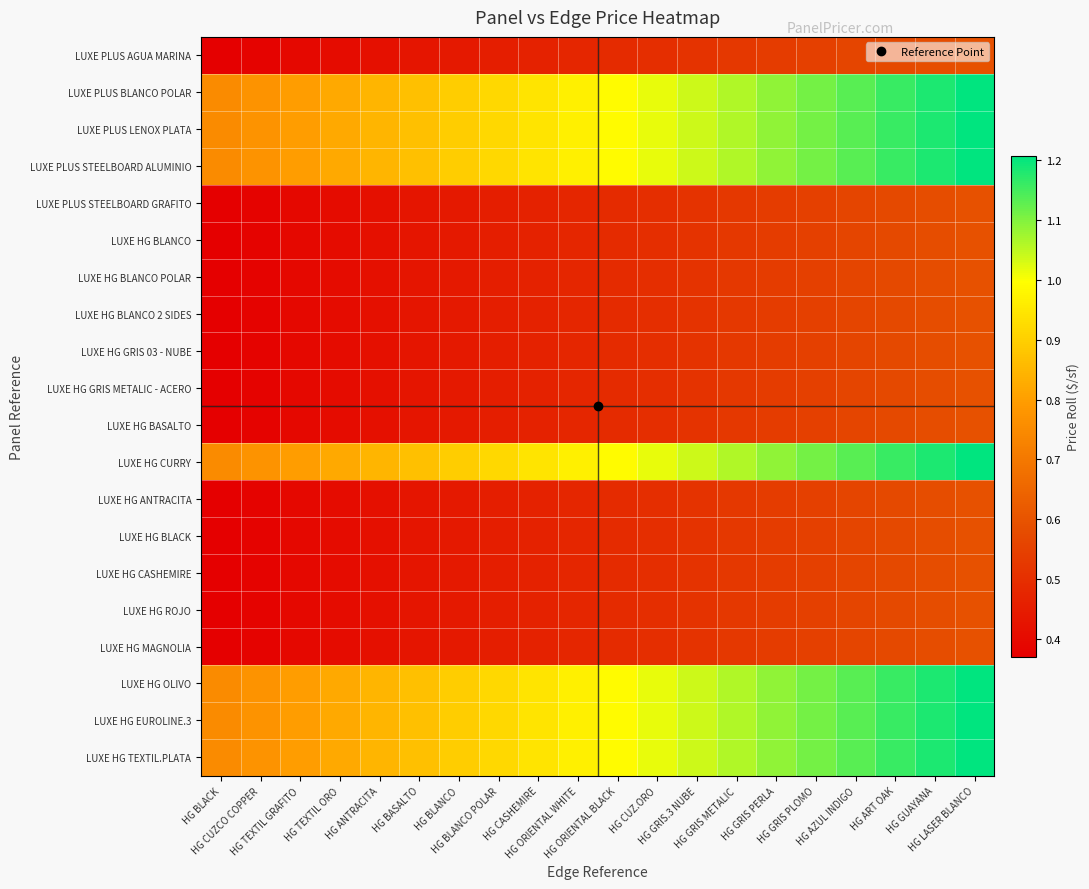

Which series has the largest total across all categories?

LUXE PLUS BLANCO POLAR